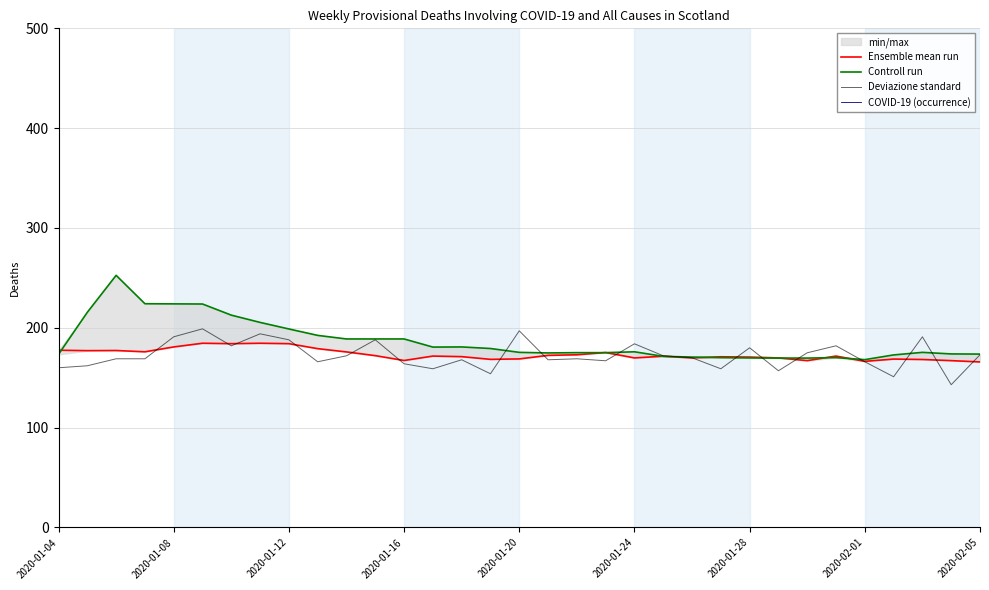

Which series changed the most between 9 and 29?

Controll run